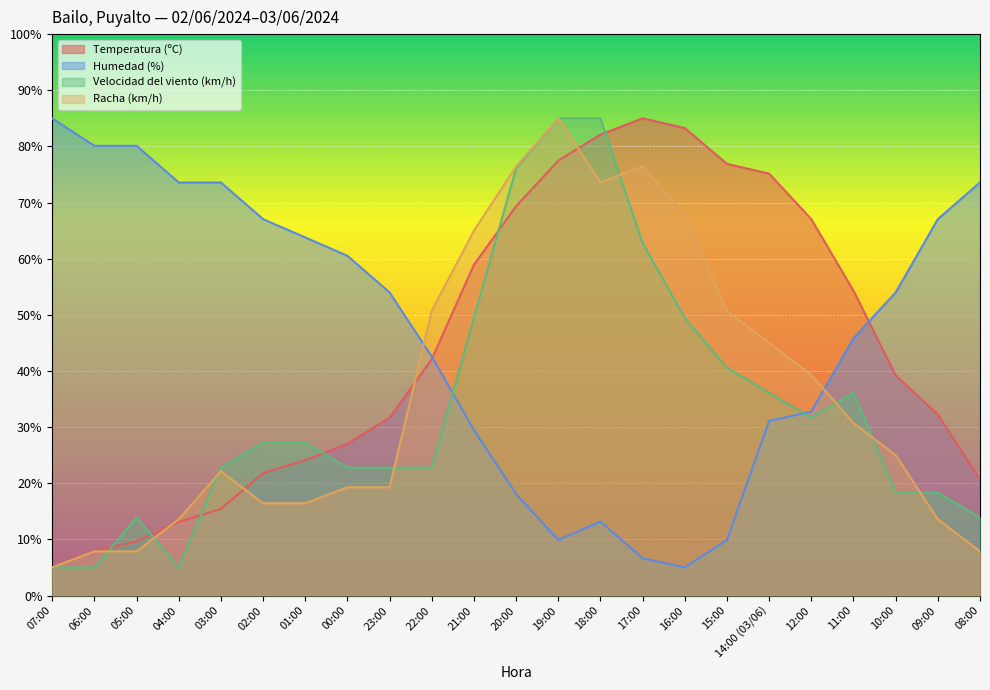

Reading left to right, extract all data points from this chart.

Temperatura (ºC): 5.0	7.9	9.6	13.1	15.4	21.8	24.1	27.0	31.7	42.1	58.9	69.3	77.5	82.1	85.0	83.3	76.9	75.1	67.0	54.3	39.2	32.2	20.7
Humedad (%): 85.0	80.1	80.1	73.6	73.6	67.0	63.8	60.5	54.0	42.6	29.5	18.1	9.9	13.2	6.6	5.0	9.9	31.1	32.8	45.8	54.0	67.0	73.6
Velocidad del viento (km/h): 5.0	5.0	13.9	5.0	22.8	27.2	27.2	22.8	22.8	22.8	49.4	76.1	85.0	85.0	62.8	49.4	40.6	36.1	31.7	36.1	18.3	18.3	13.9
Racha (km/h): 5.0	7.9	7.9	13.6	22.1	16.4	16.4	19.3	19.3	50.7	65.0	76.4	85.0	73.6	76.4	67.9	50.7	45.0	39.3	30.7	25.0	13.6	7.9